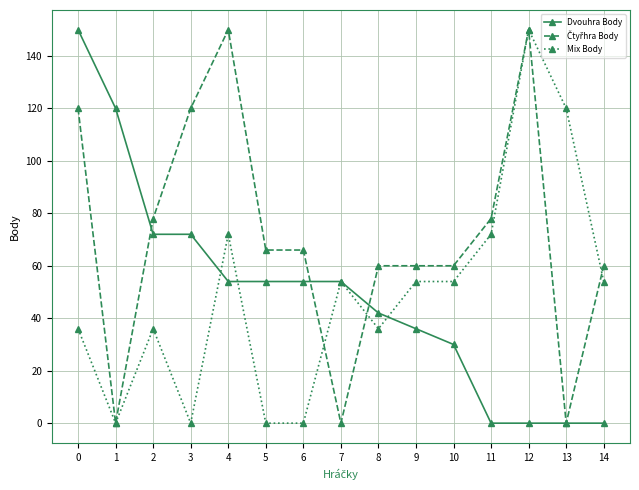

Does the chart have visible grid lines?

Yes